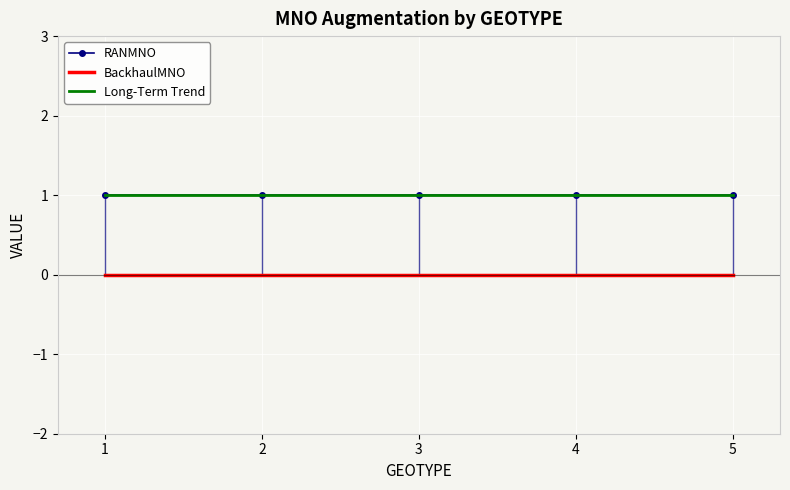

What is the spread (max minus min) of values at 2?

1.0